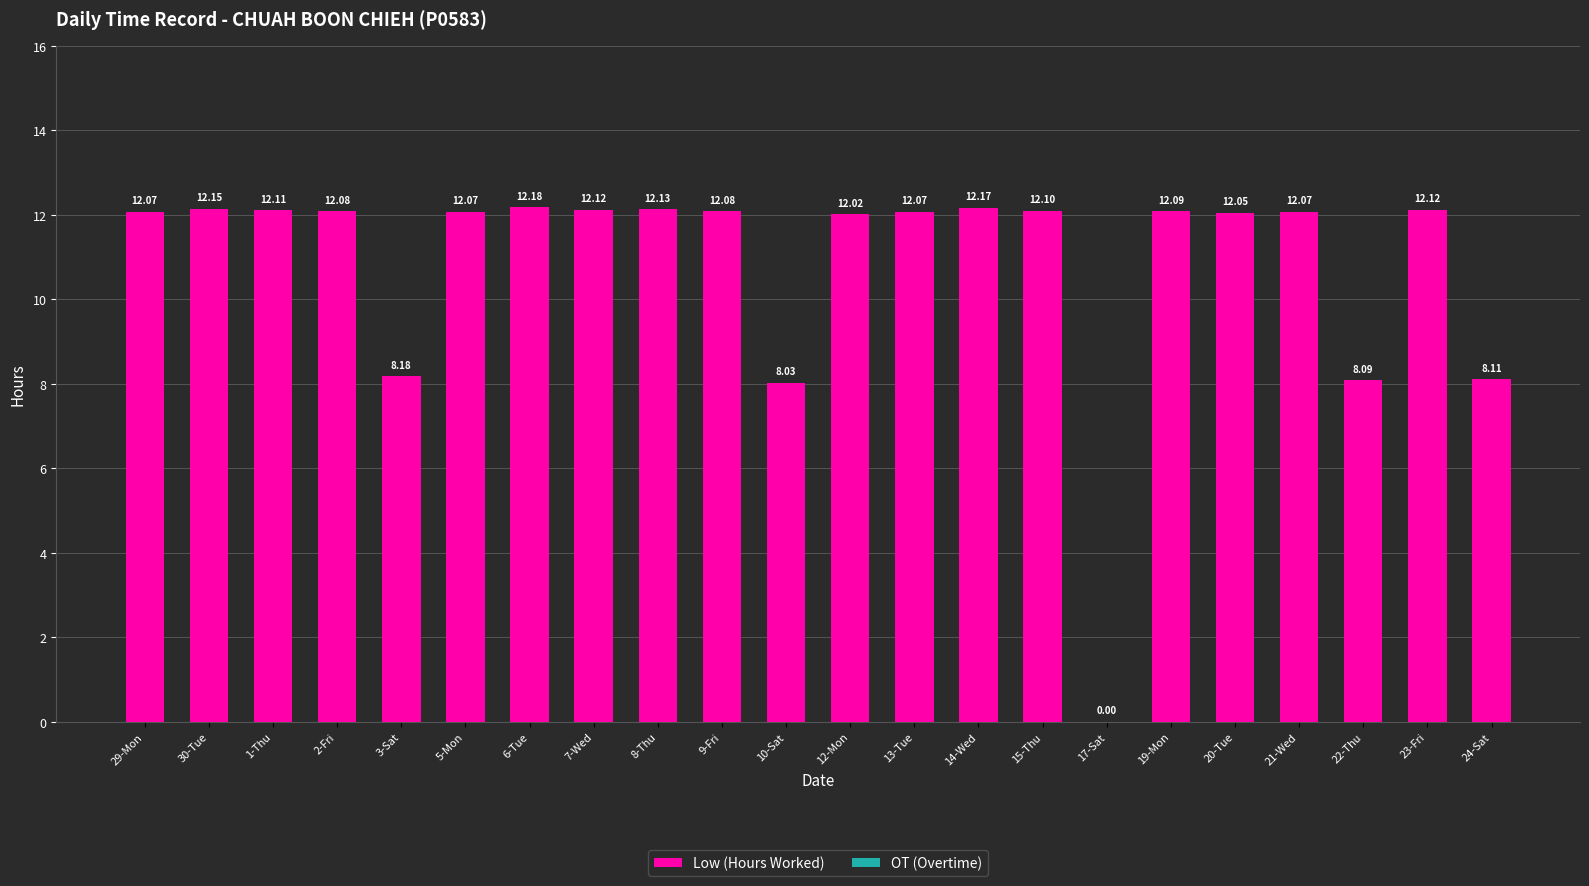

Approximately how many times larger is the value at 13-Tue compared to 7-Wed?

1.0